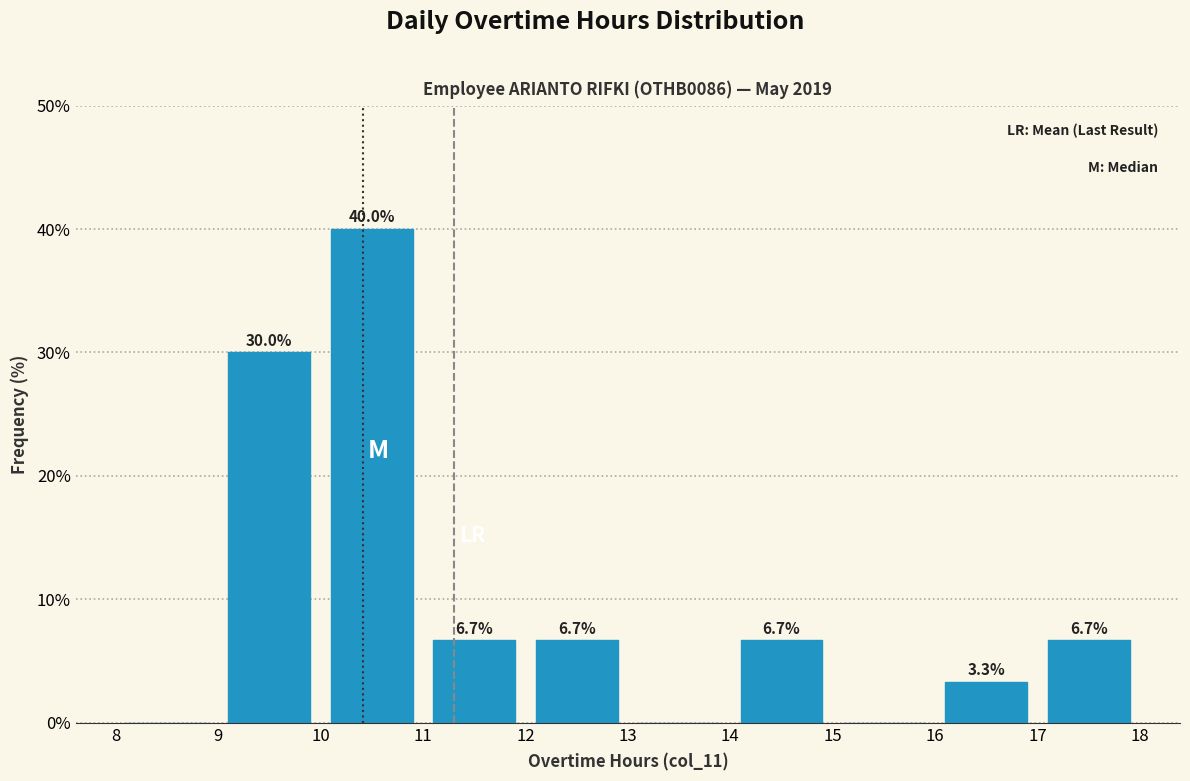

Which range on the x-axis has the tallest bar?

10 to 11